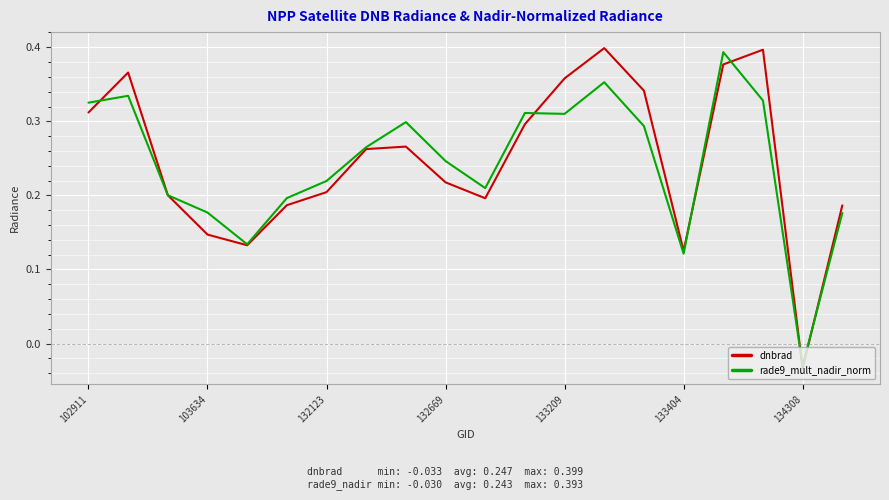

In rade9_mult_nadir_norm, how many points are lower than both neighbors (excluding endpoints)?

5